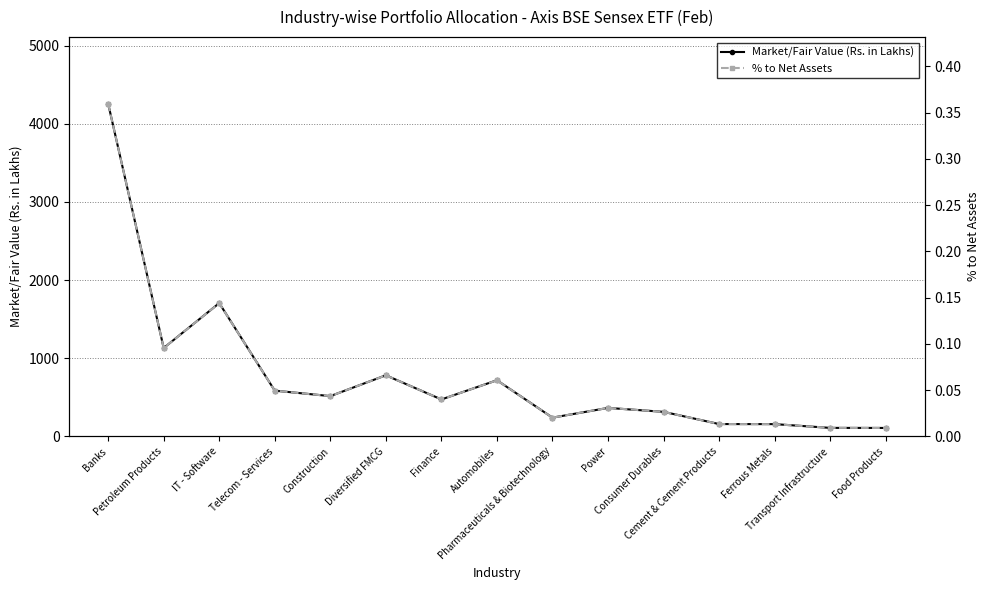

What is the label of the 12th point from the right?

Telecom - Services